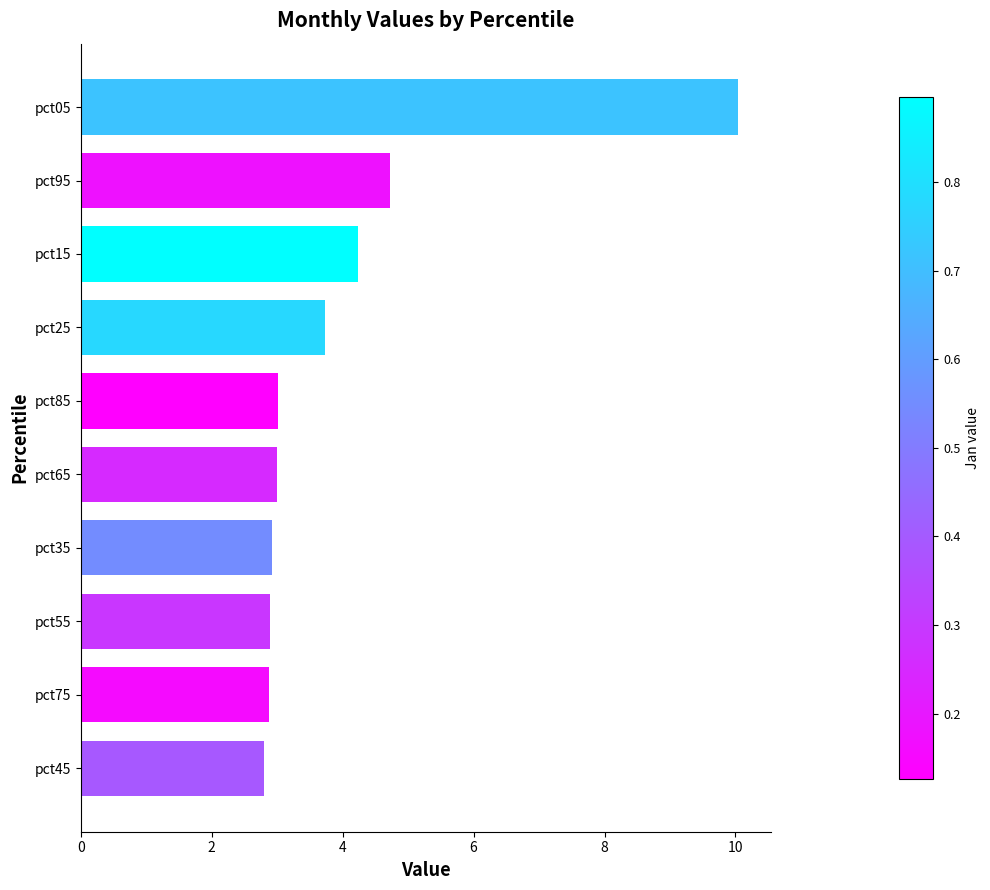

How many categories are shown in the chart?

10